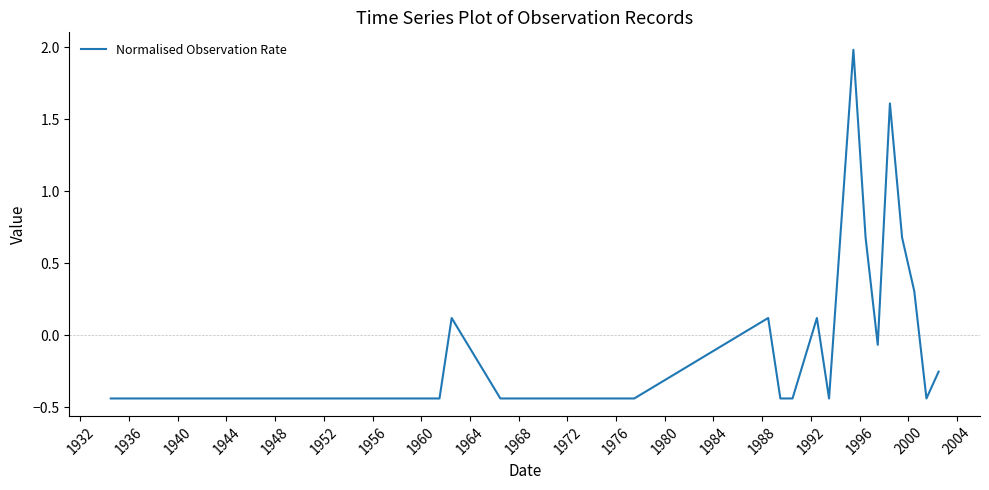

What is the difference between the maximum and minimum values?

2.4